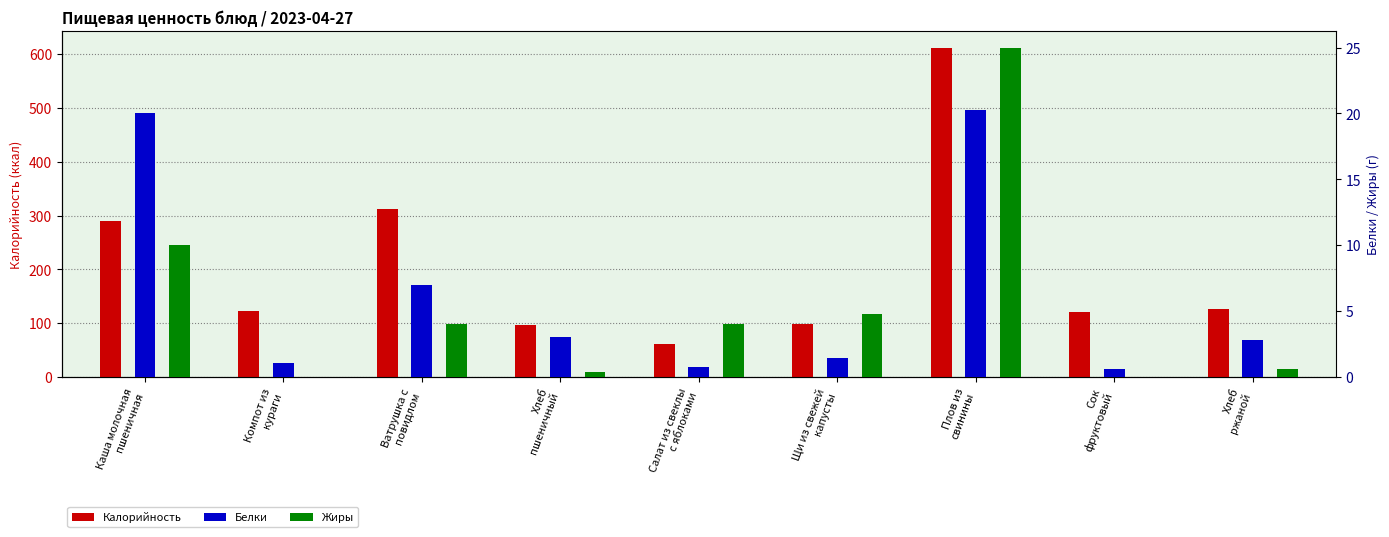

What is the label of the 5th bar from the left?

Салат из свеклы
с яблоками